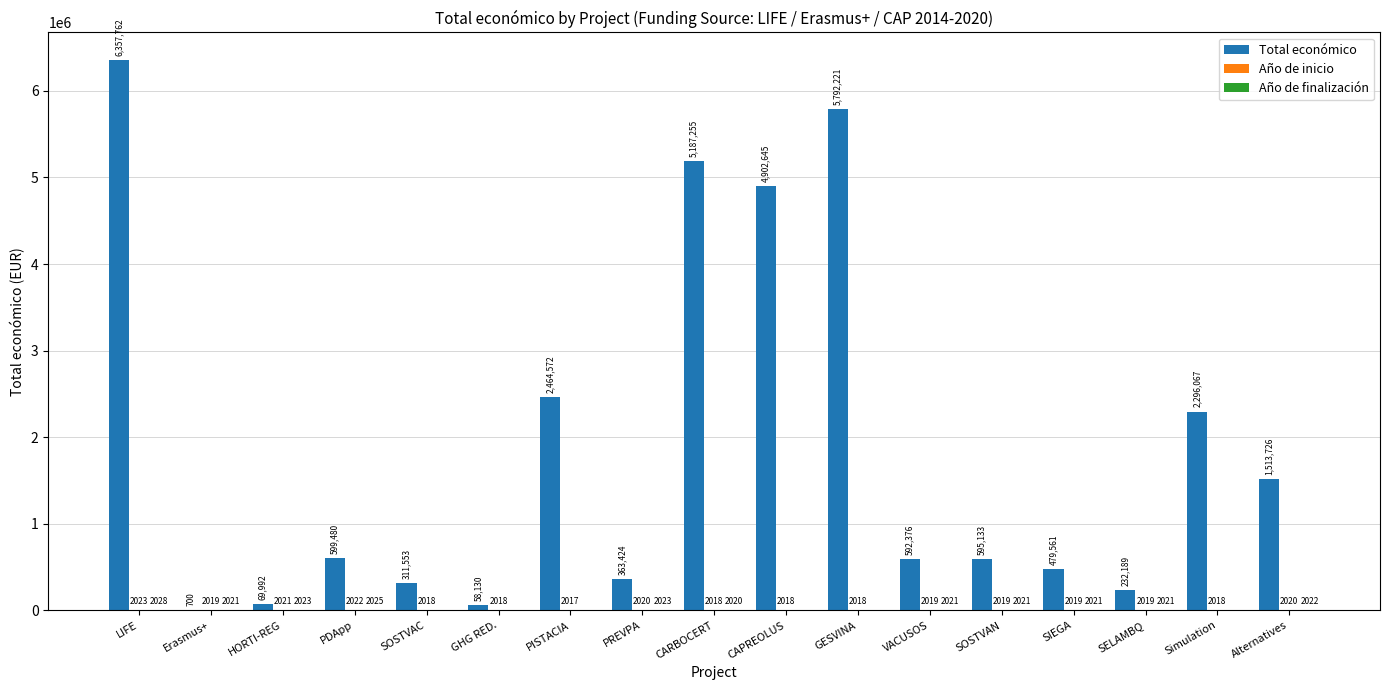

At which category is the sum across all series the highest?

LIFE